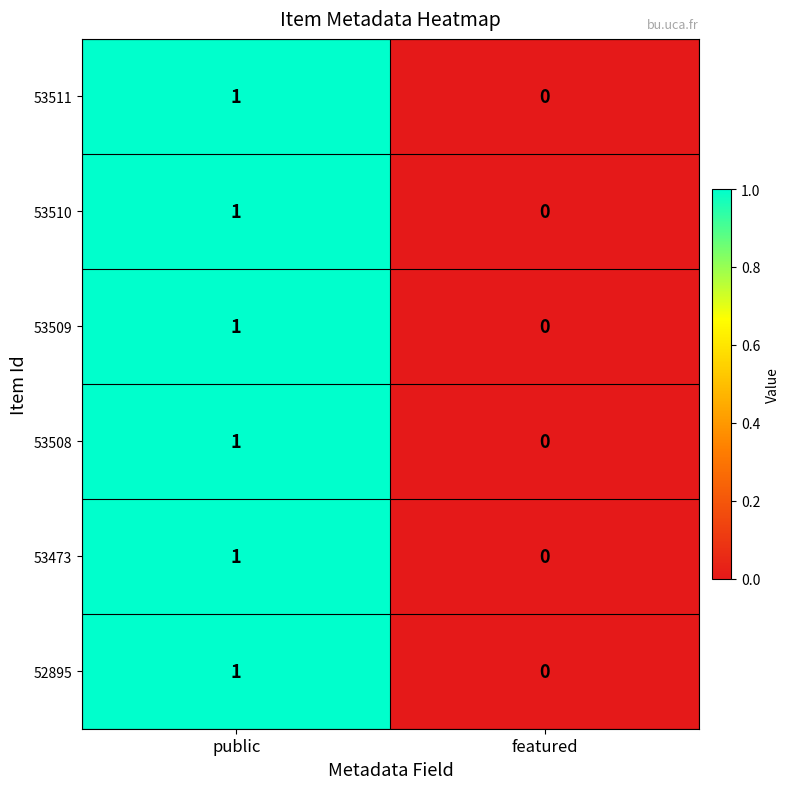

At which label is 52895 closest to 0?

featured